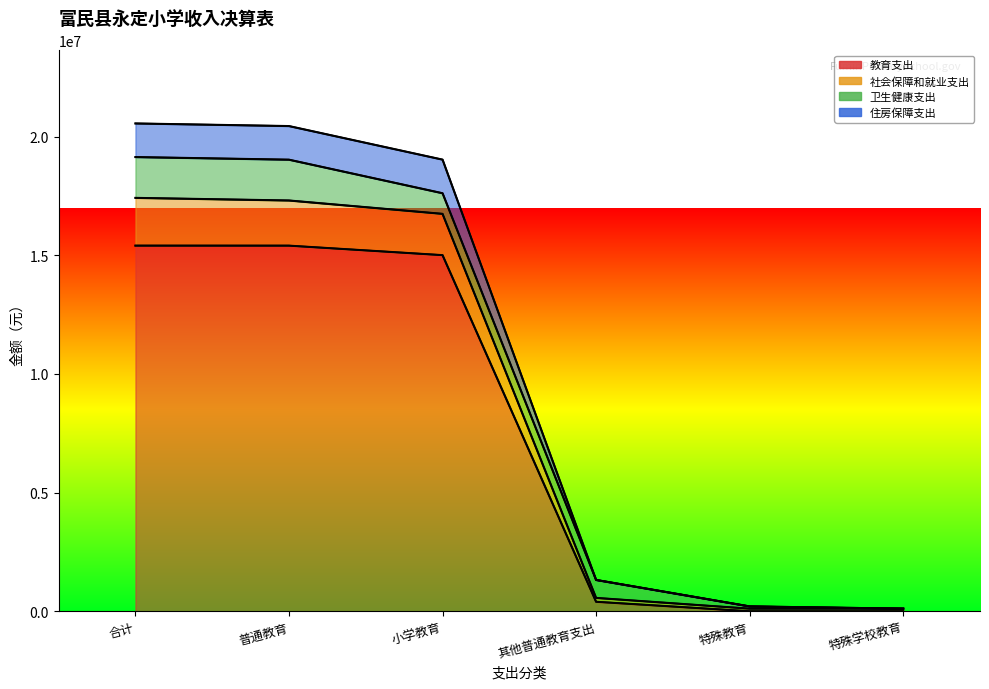

True or false: 教育支出 has more than 0 points higher than both neighbors.

False